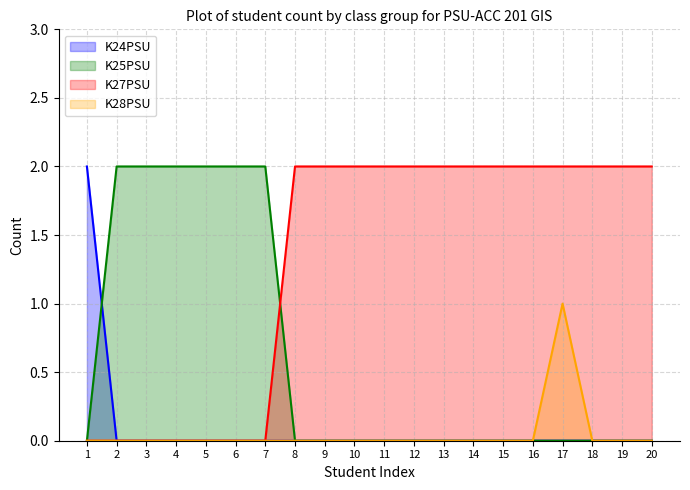

The K25PSU series shows 0 at 8. True or false?

True